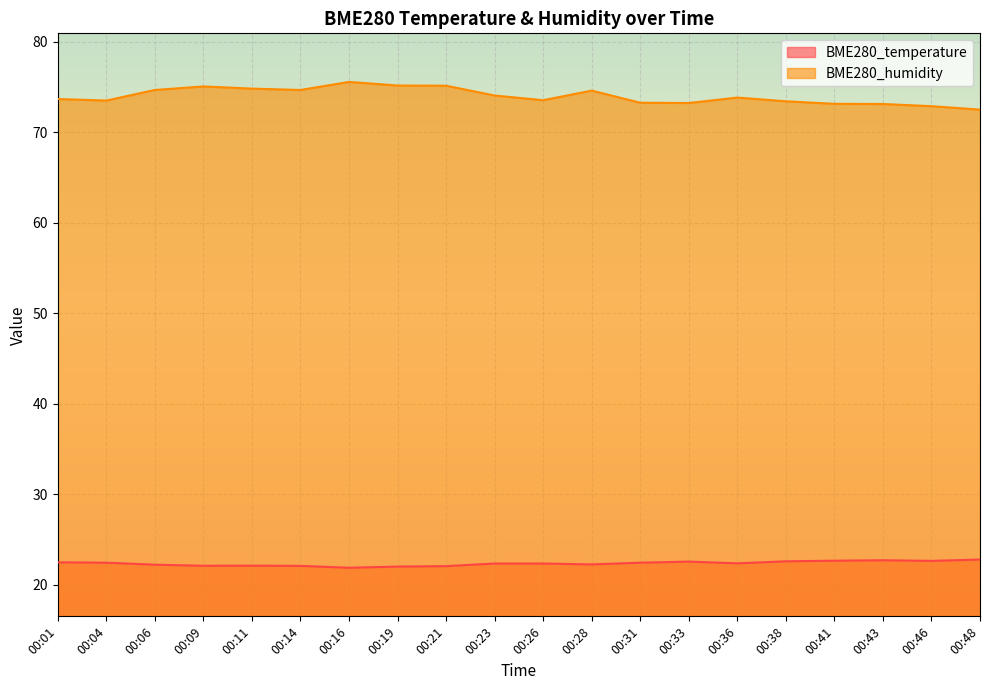

Where is the first local minimum for BME280_humidity?

00:04